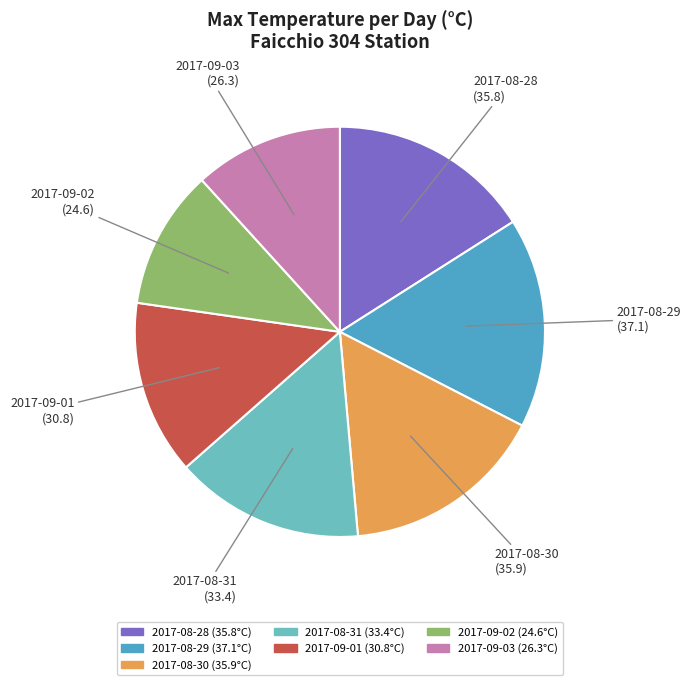

Is there any slice that represents more than half of the pie?

No